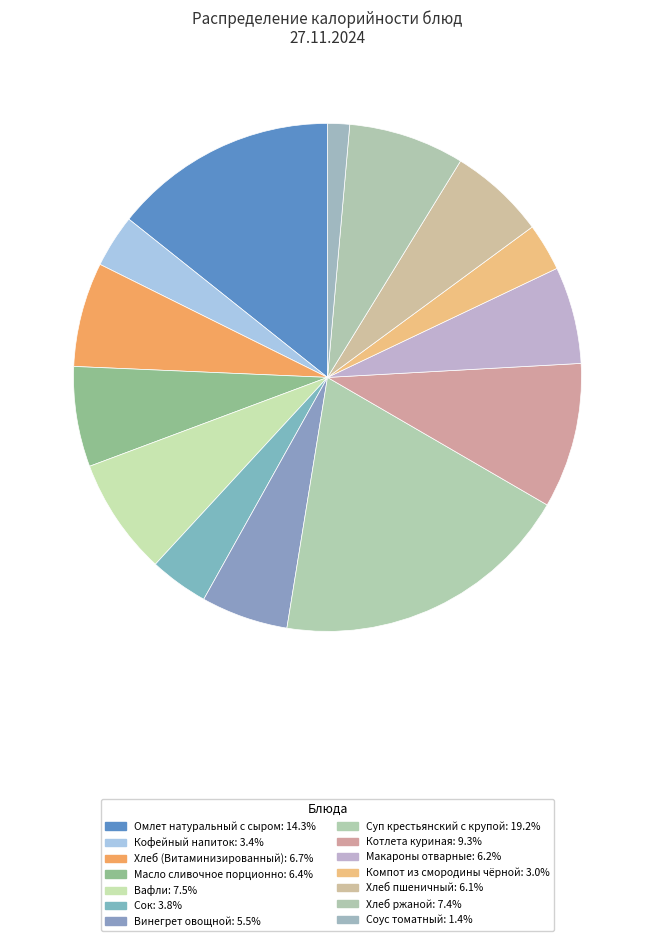

Count the number of slices in the pie.

14